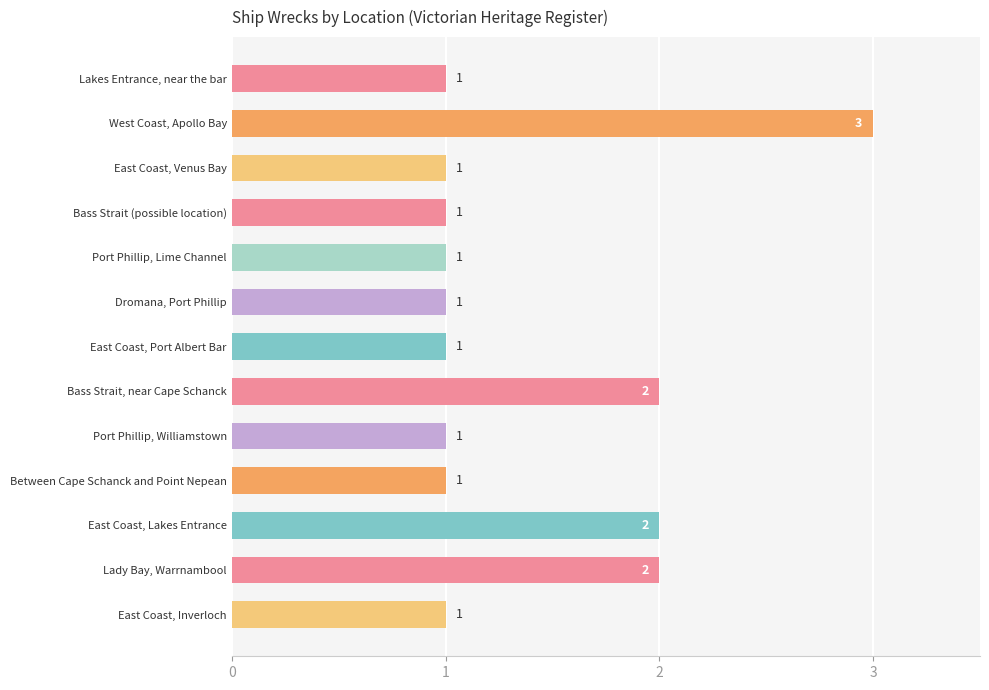

Is it true that the value at East Coast, Venus Bay is 2?

False